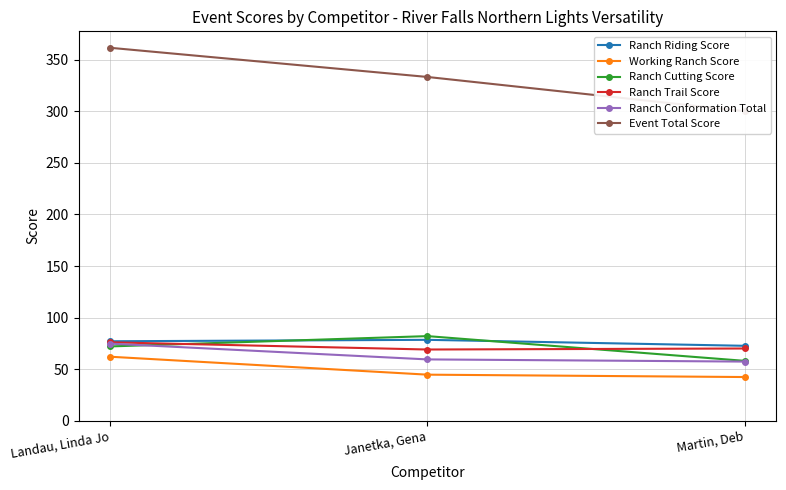

List the labels in order of Event Total Score value, largest first.

Landau, Linda Jo, Janetka, Gena, Martin, Deb